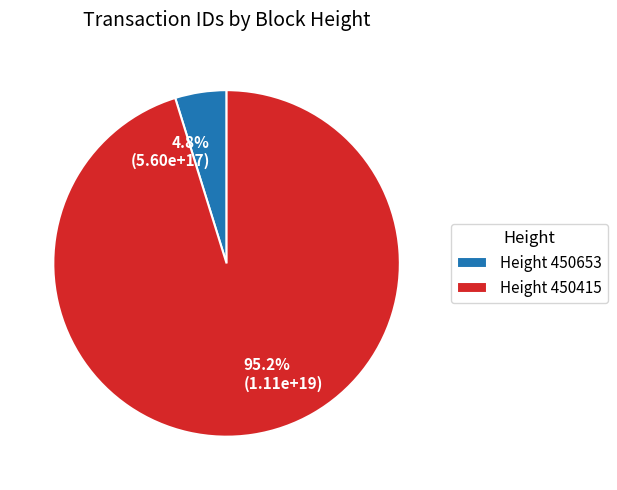

Does 95.2% (1.11e+19) account for over 50% of the chart?

Yes